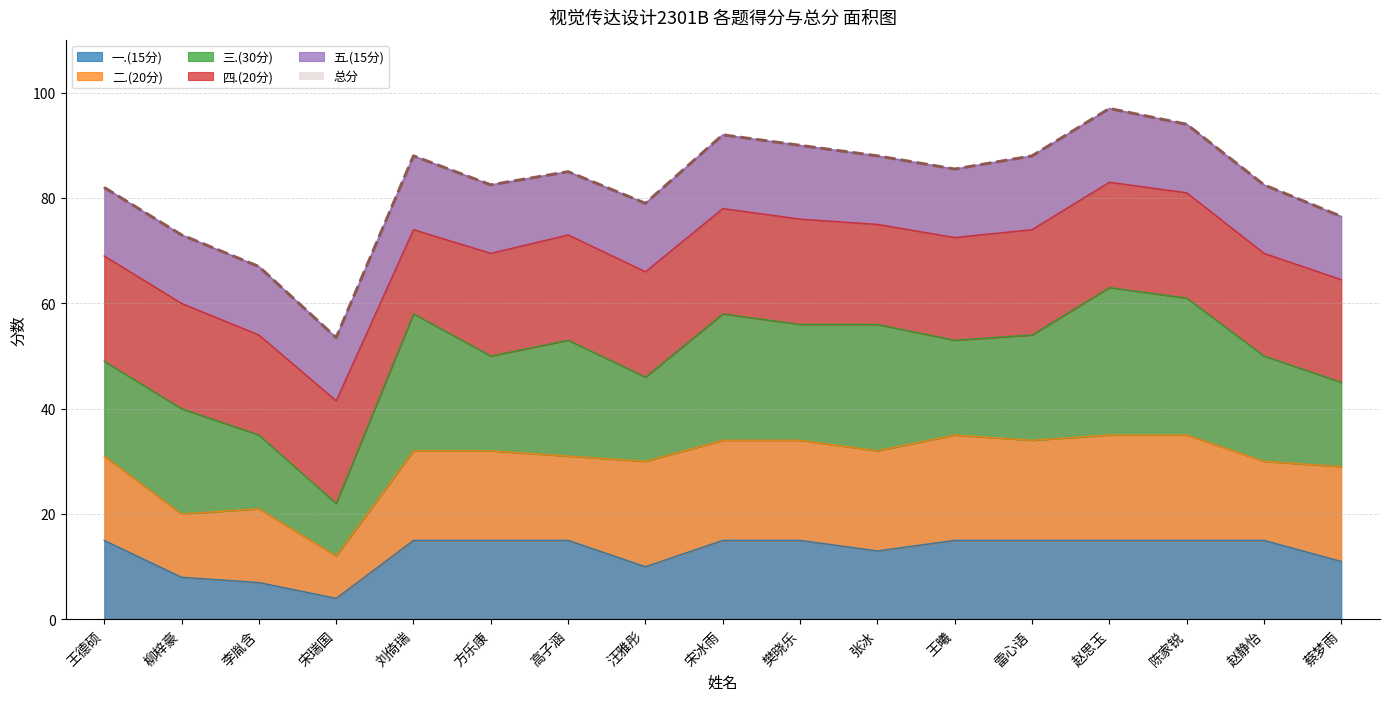

How many lines are shown in the chart?

6